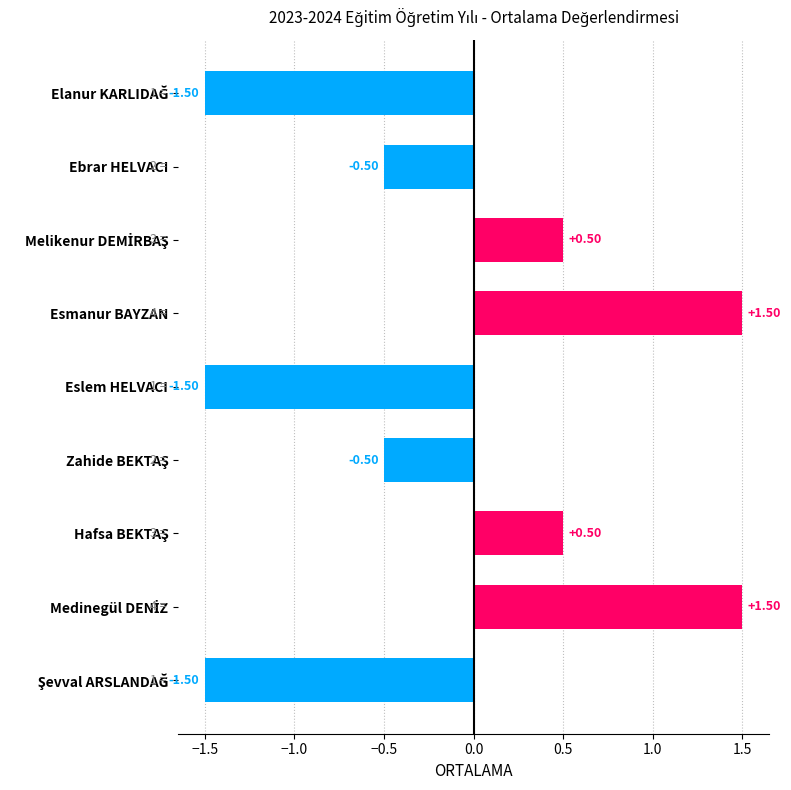

What is the difference between the maximum and second lowest values?

3.0